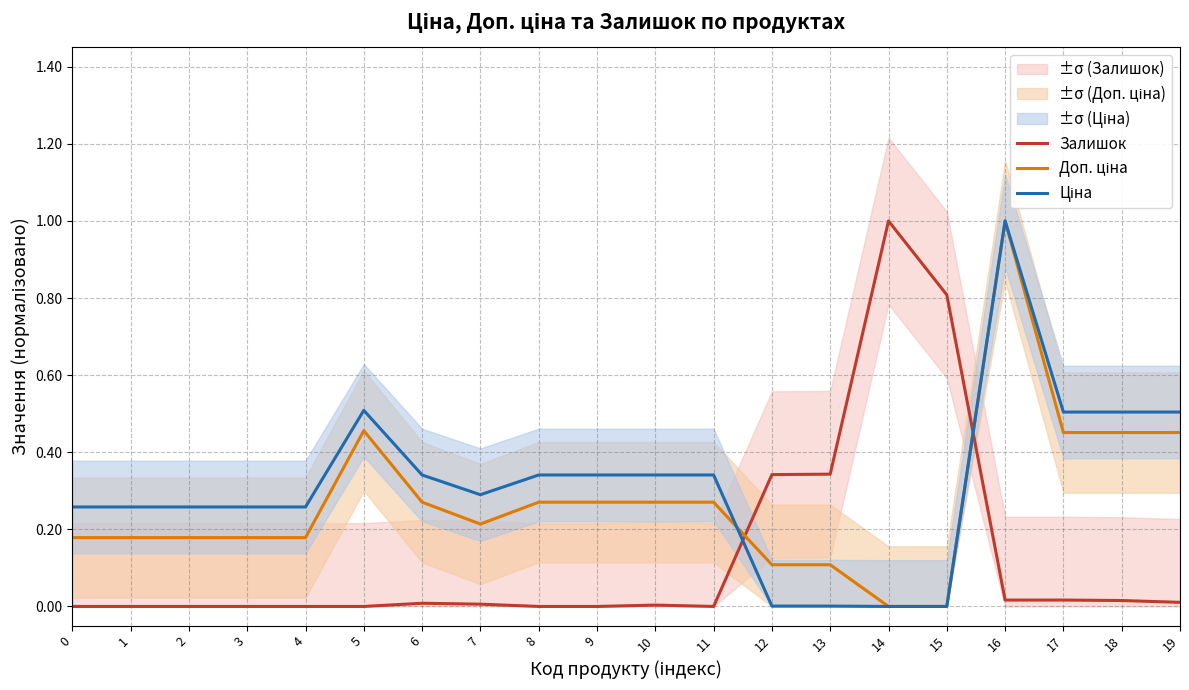

What is the difference between the maximum and minimum values in the Ціна series?

1.0